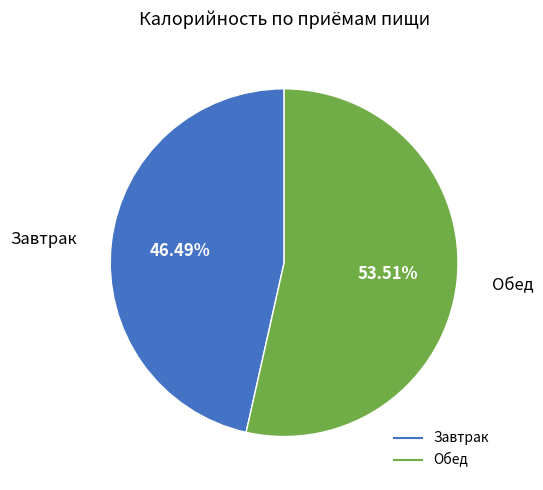

How many slices are in this pie chart?

2